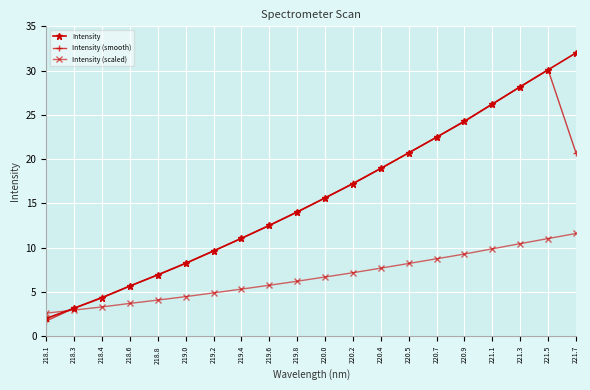

At which label does Intensity (smooth) first exceed 15?

220.0